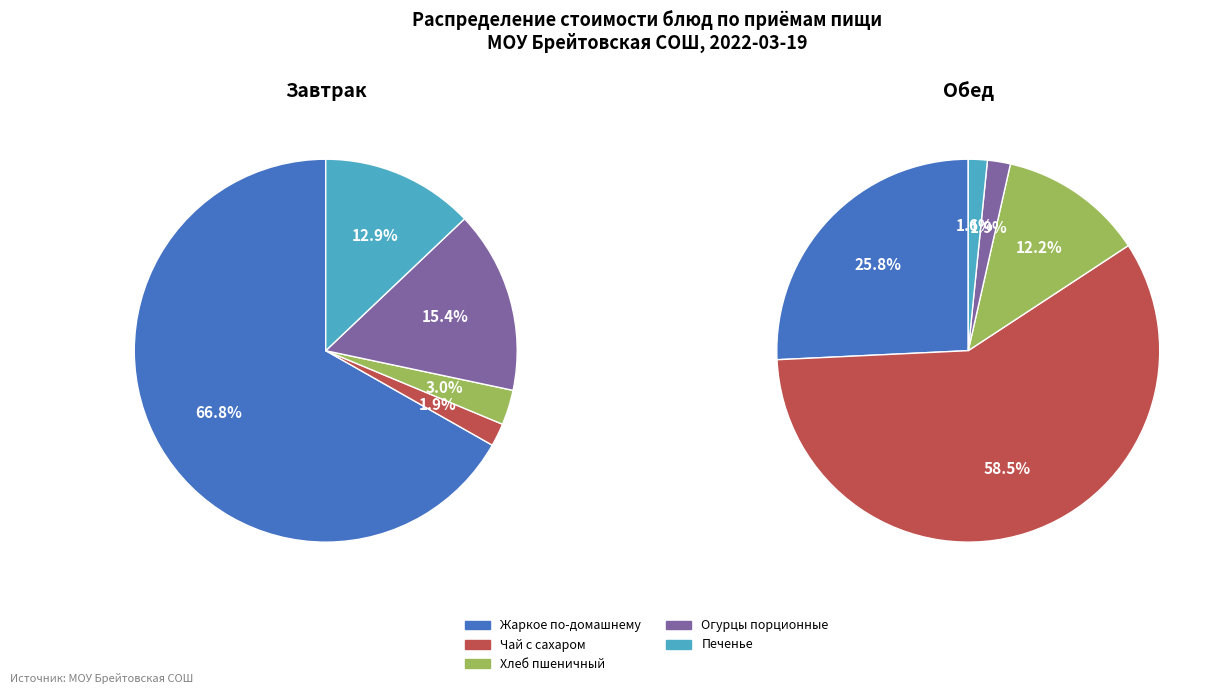

True or false: Хлеб пшеничный accounts for 12% of the total.

True